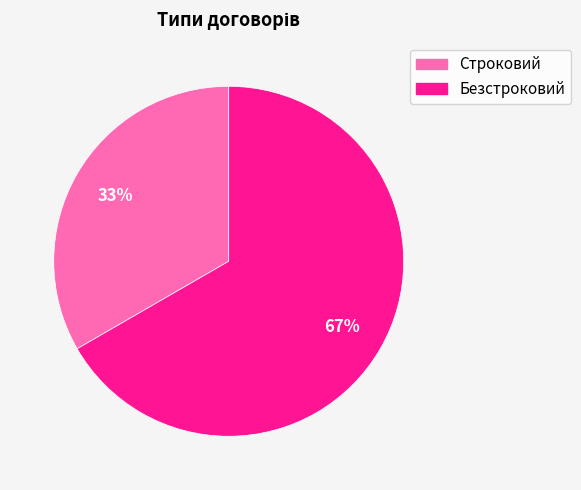

Is the sum of Безстроковий and Строковий greater than half?

Yes